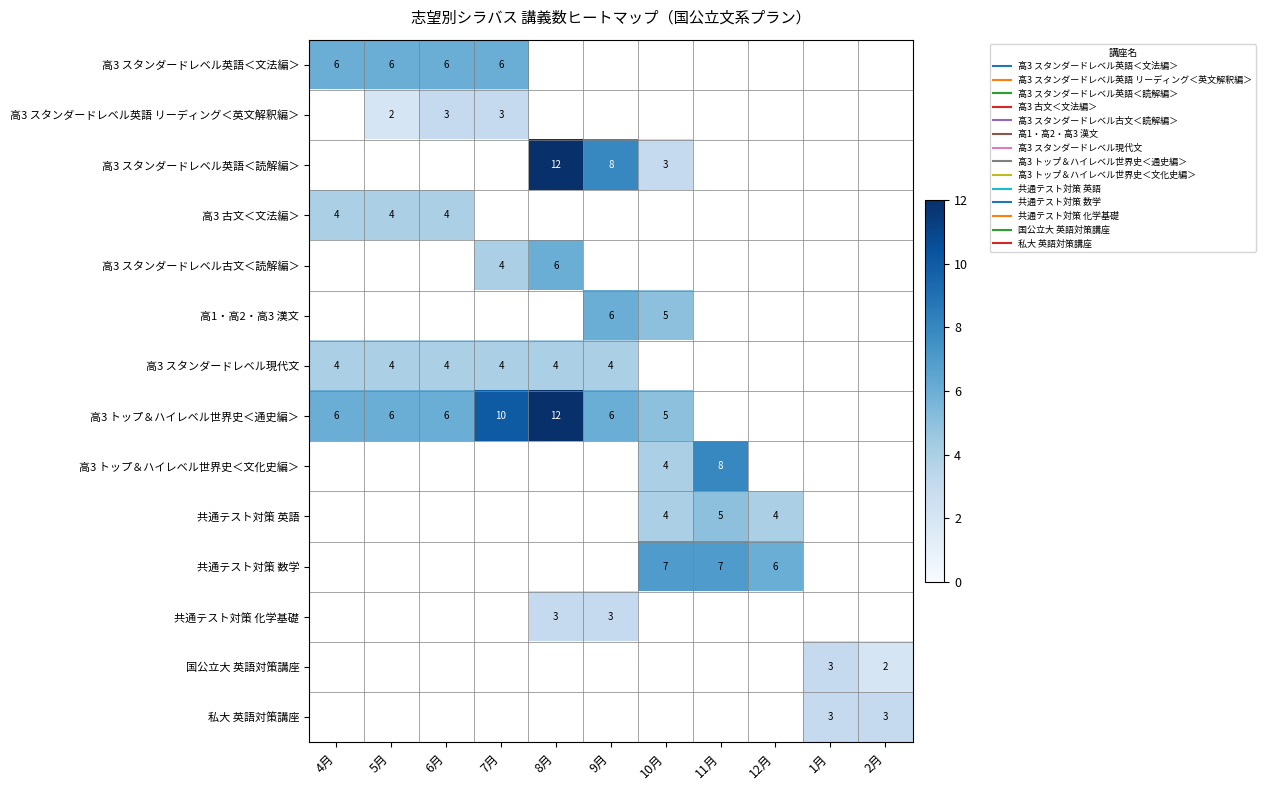

Rank the categories by 高3 スタンダードレベル英語＜文法編＞ value from highest to lowest.

4月, 5月, 6月, 7月, 8月, 9月, 10月, 11月, 12月, 1月, 2月